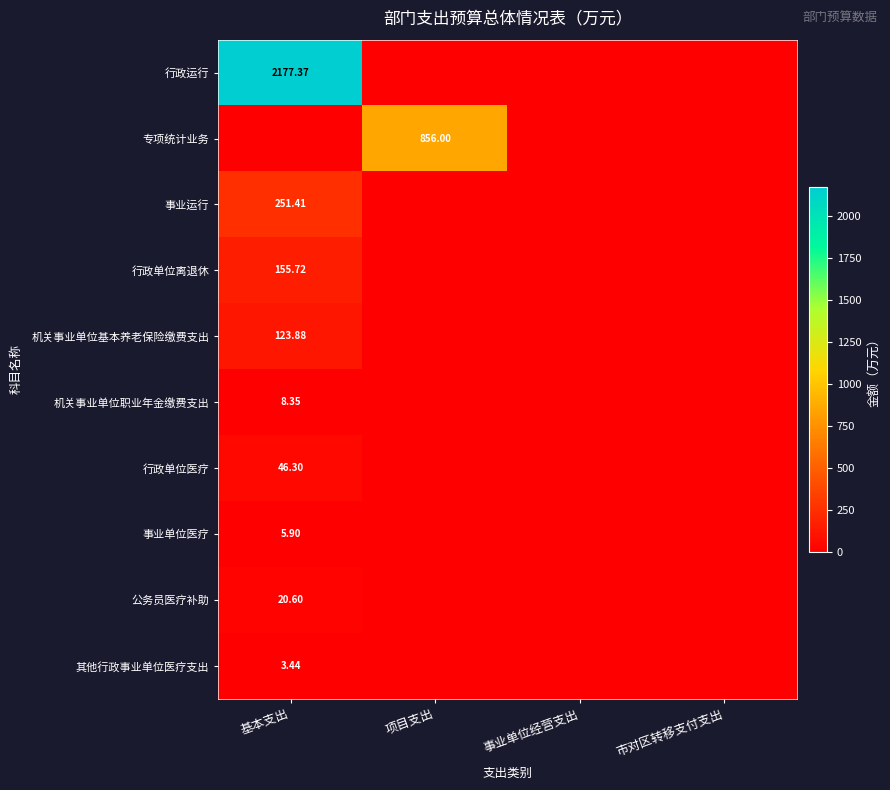

List the series in order of their peak value, lowest first.

其他行政事业单位医疗支出, 事业单位医疗, 机关事业单位职业年金缴费支出, 公务员医疗补助, 行政单位医疗, 机关事业单位基本养老保险缴费支出, 行政单位离退休, 事业运行, 专项统计业务, 行政运行